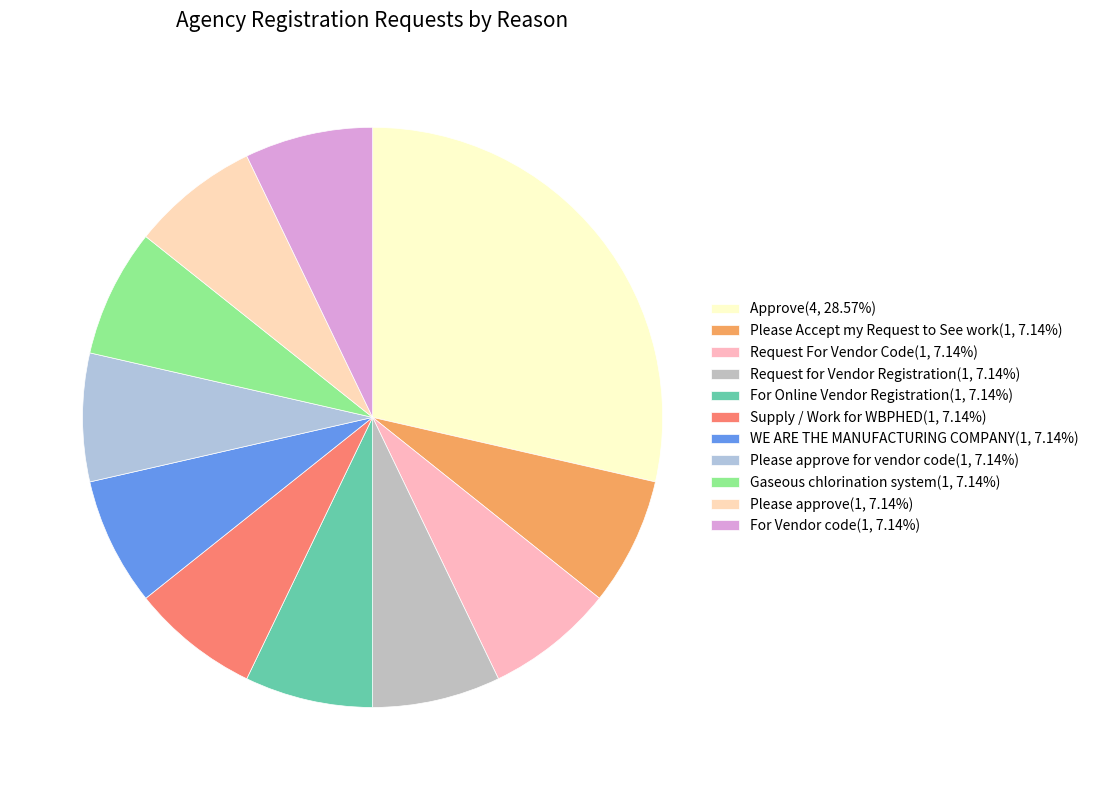

Which slice is the largest?

Approve